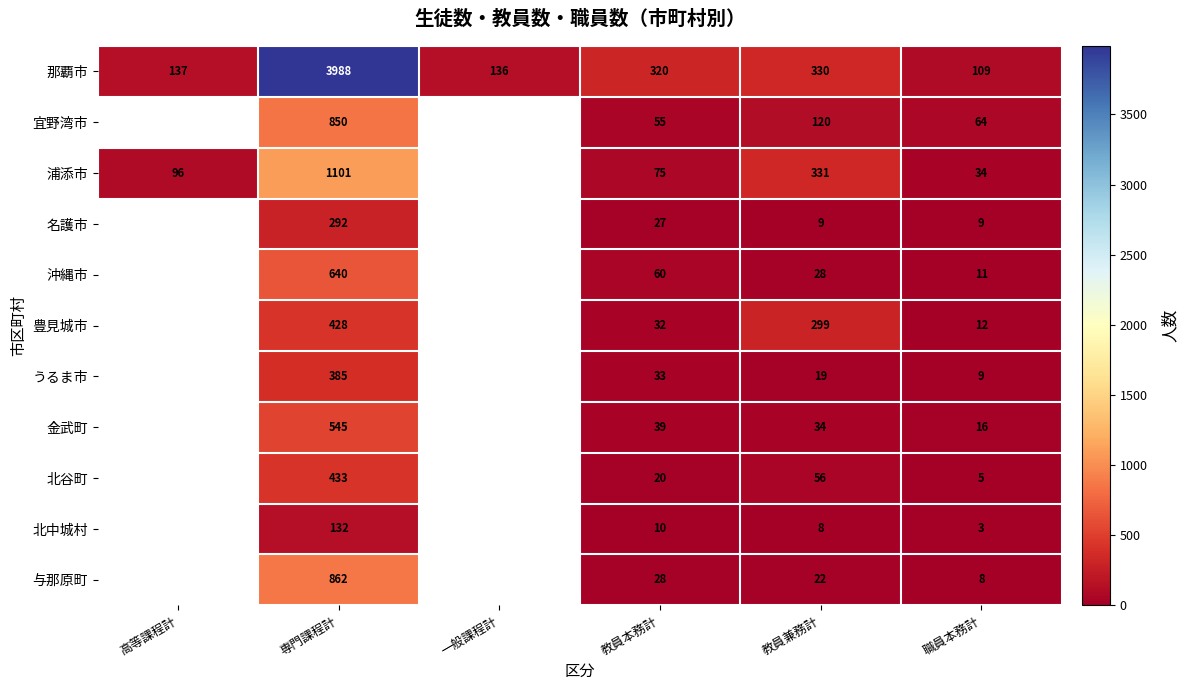

At which category does the chart reach its peak across all series?

専門課程計